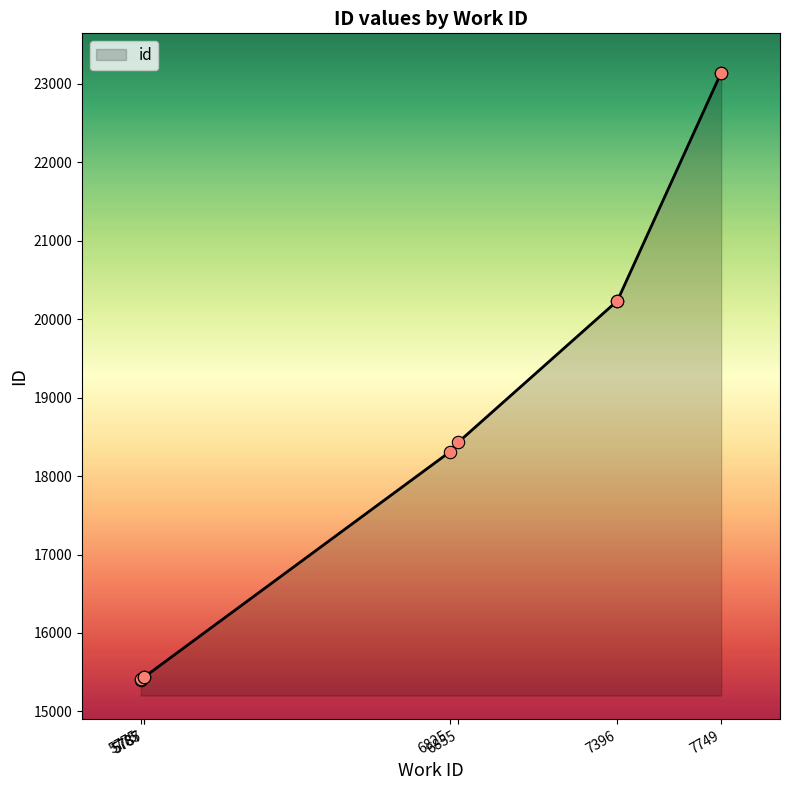

Which has a higher value, 7396 or 7749?

7749